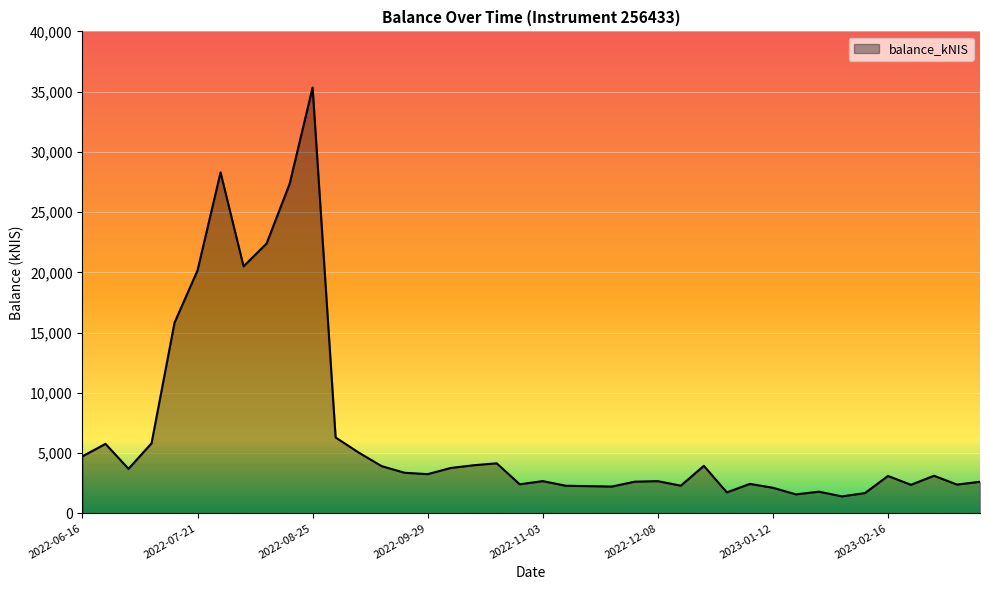

What is the average value?

6833.7